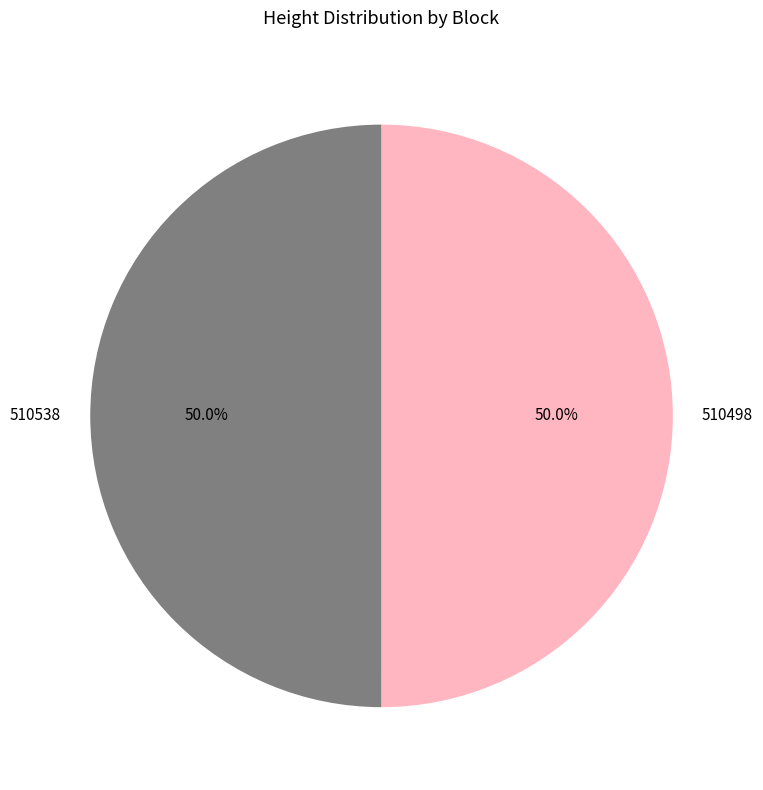

Do 510538 and 510498 together represent more than half of the pie?

Yes